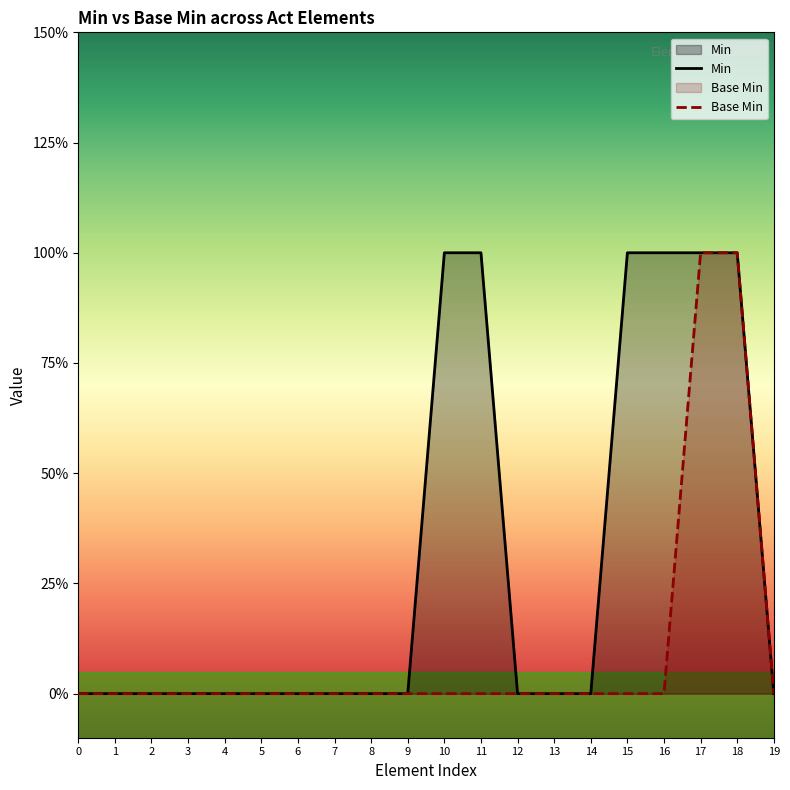

True or false: Min and Base Min intersect in this chart.

False